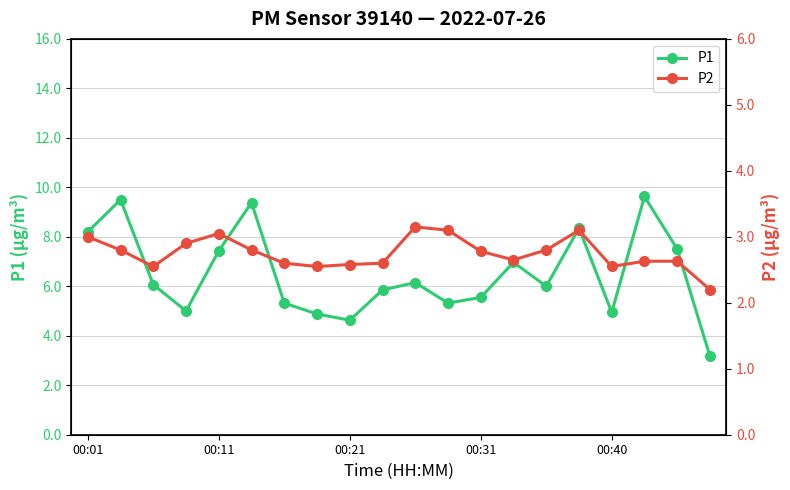

The P1 series shows 5.0 at 00:40. True or false?

True